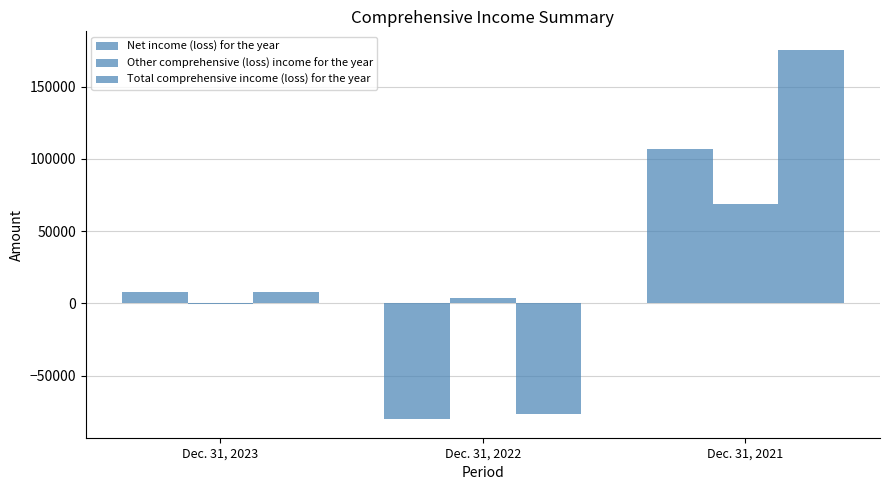

Are the bars grouped side by side (vs. stacked)?

Yes